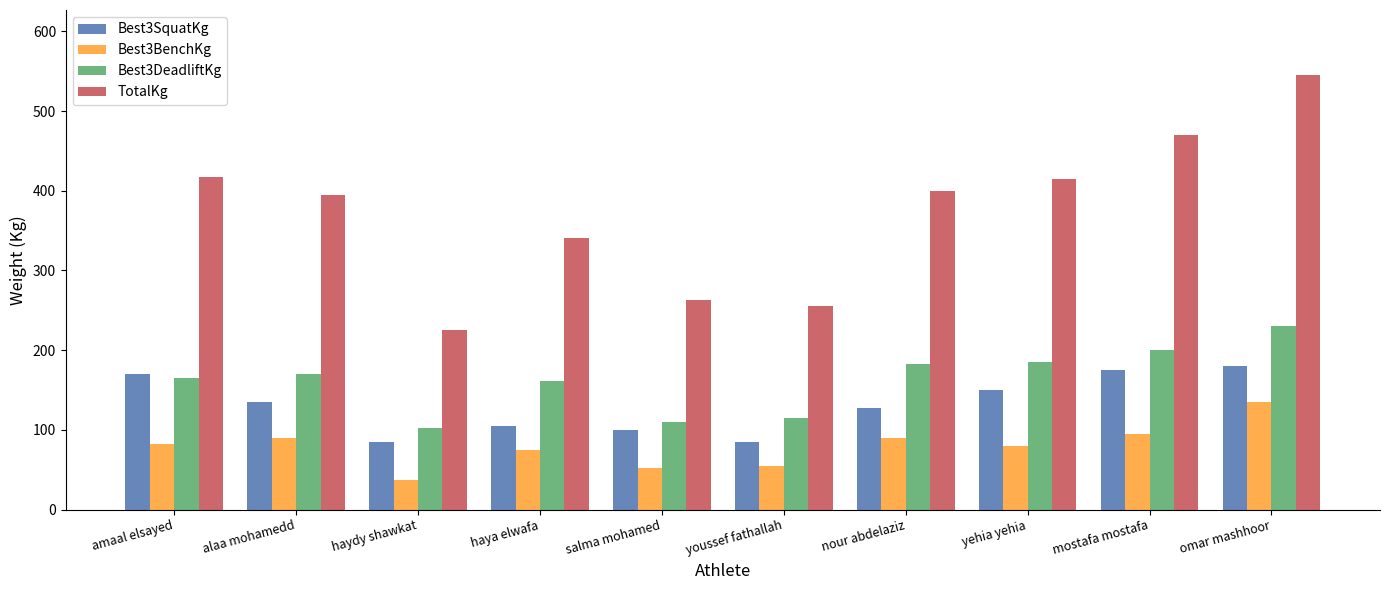

Where does the TotalKg series first go above 400?

amaal elsayed